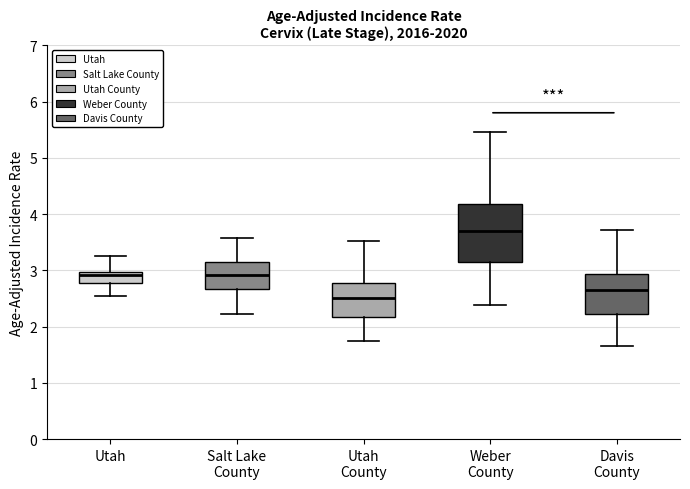

Reading left to right, read every box against the y-axis: the position of its median line, the range the box covers, and the ends of its whiskers. The values are not printed on the chart, so give them approximately, as read against the axis.

Utah: median 2.9, box 2.8 to 3.0, whiskers 2.5 to 3.2
Salt Lake County: median 2.9, box 2.7 to 3.1, whiskers 2.2 to 3.6
Utah County: median 2.5, box 2.2 to 2.8, whiskers 1.7 to 3.5
Weber County: median 3.7, box 3.1 to 4.2, whiskers 2.4 to 5.5
Davis County: median 2.6, box 2.2 to 2.9, whiskers 1.7 to 3.7